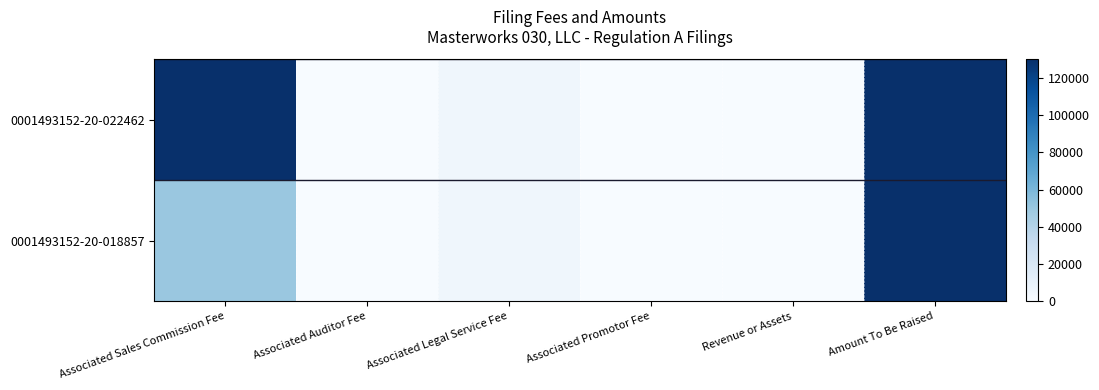

Which label corresponds to the smallest value in the chart?

Associated Auditor Fee